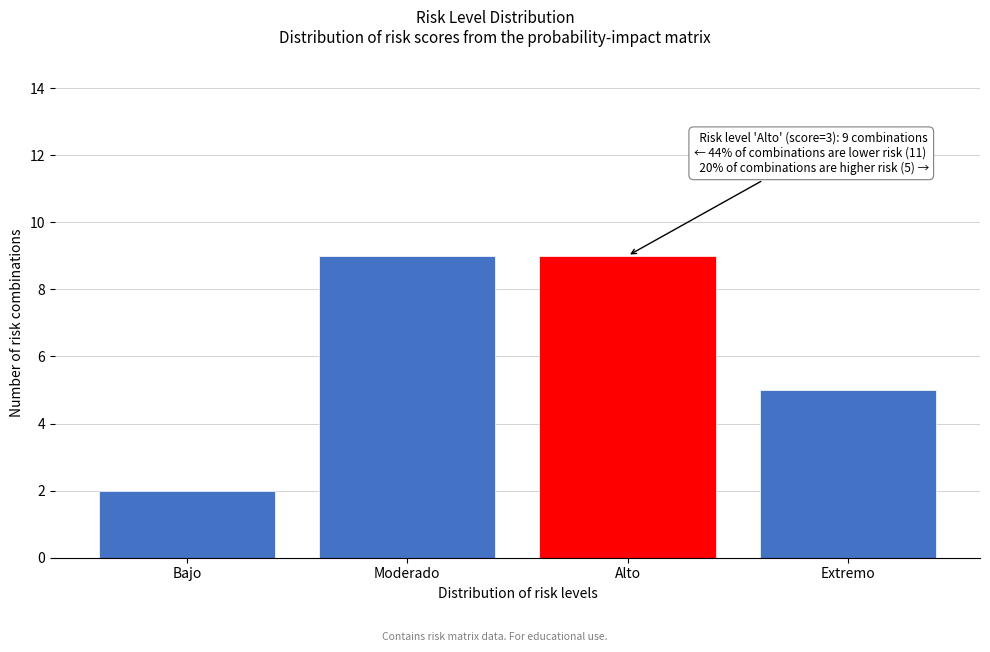

Reading left to right, what are all the values shown in this chart?

Bajo=2	Moderado=9	Alto=9	Extremo=5